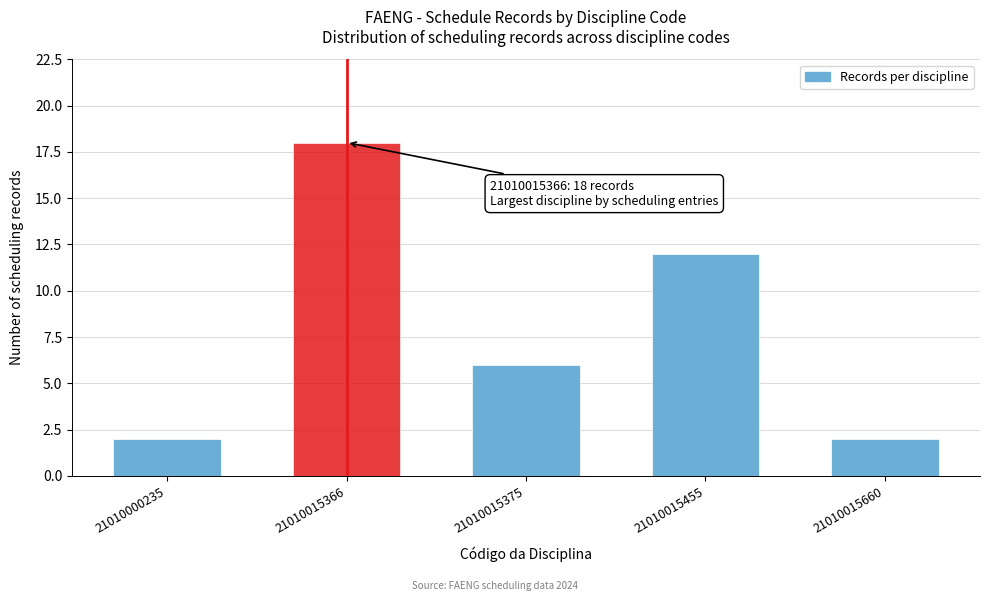

Reading left to right, what are all the values shown in this chart?

2	18	6	12	2